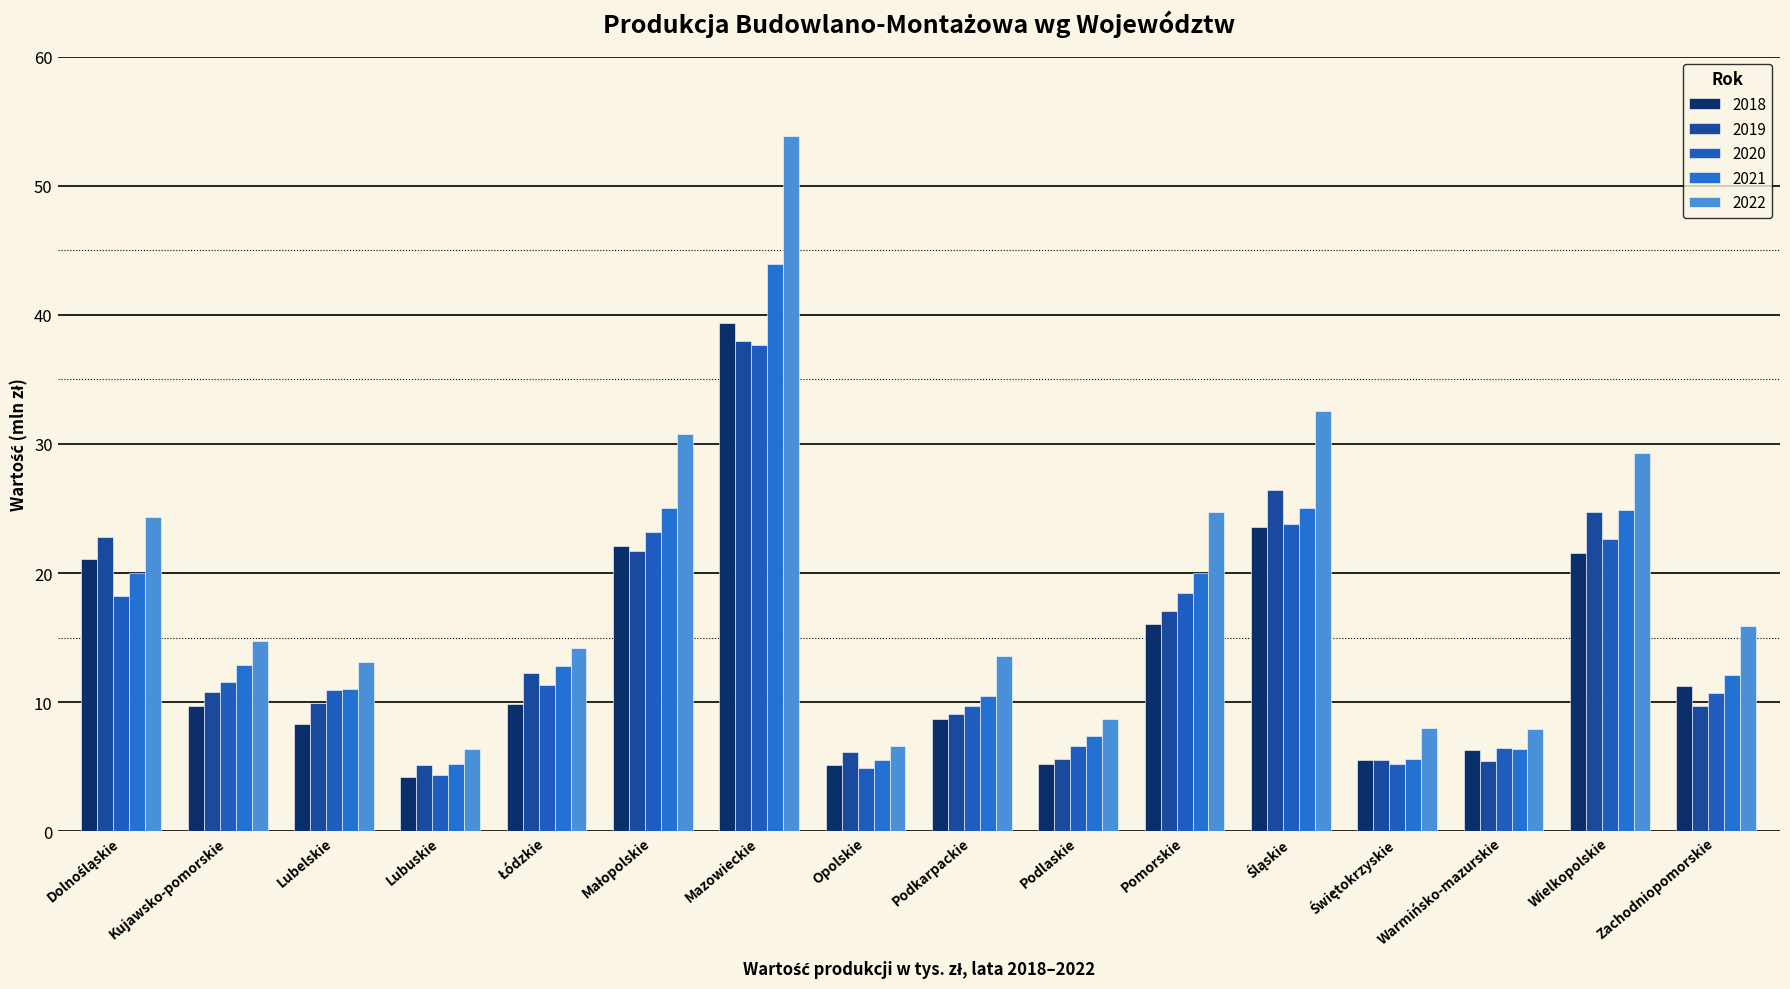

What is the difference between the 2021 values at Śląskie and Pomorskie?

5.1